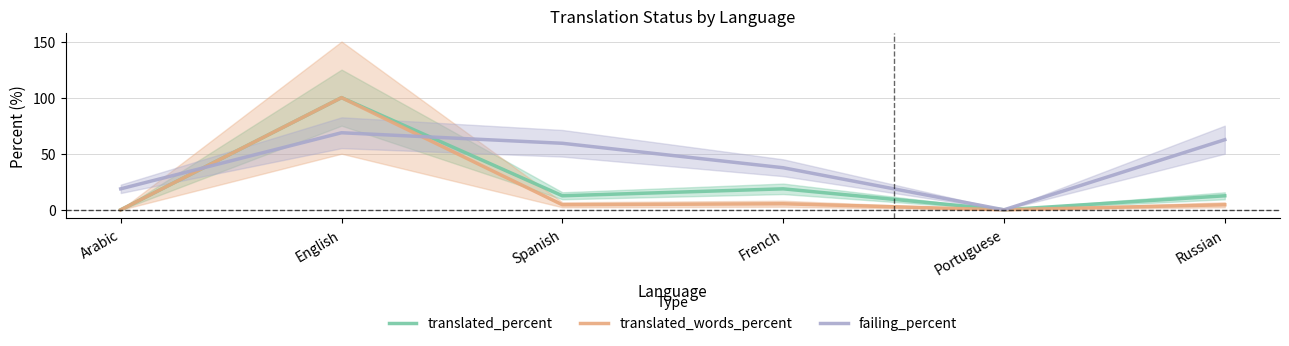

Is this an area chart (filled region under the line)?

No